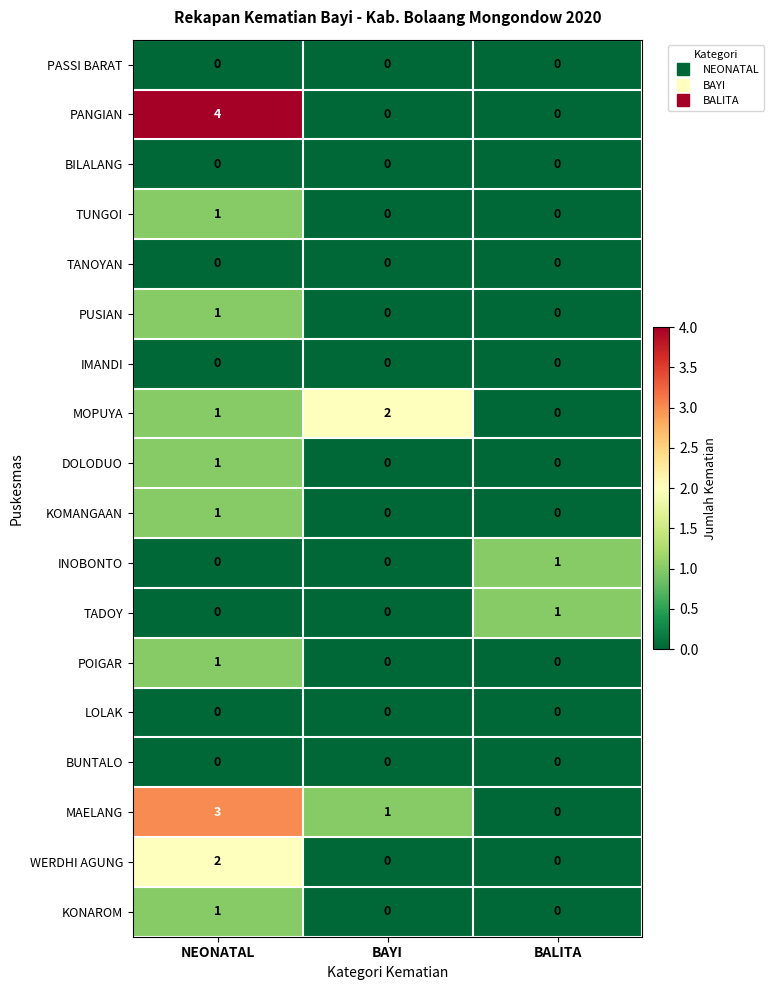

True or false: POIGAR has a value of 1 at BAYI.

False